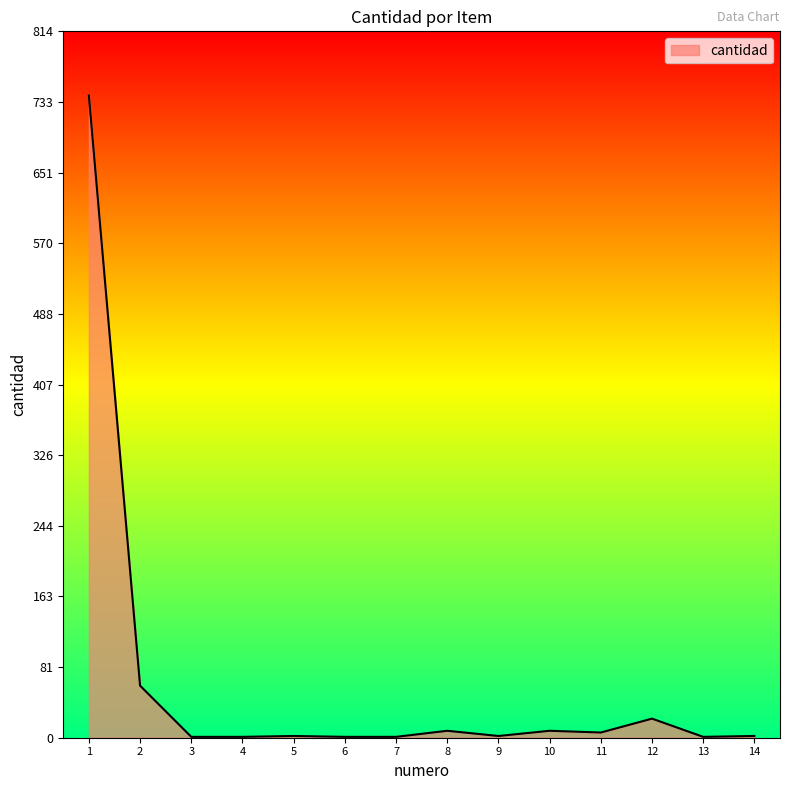

Read the value at 1.

740